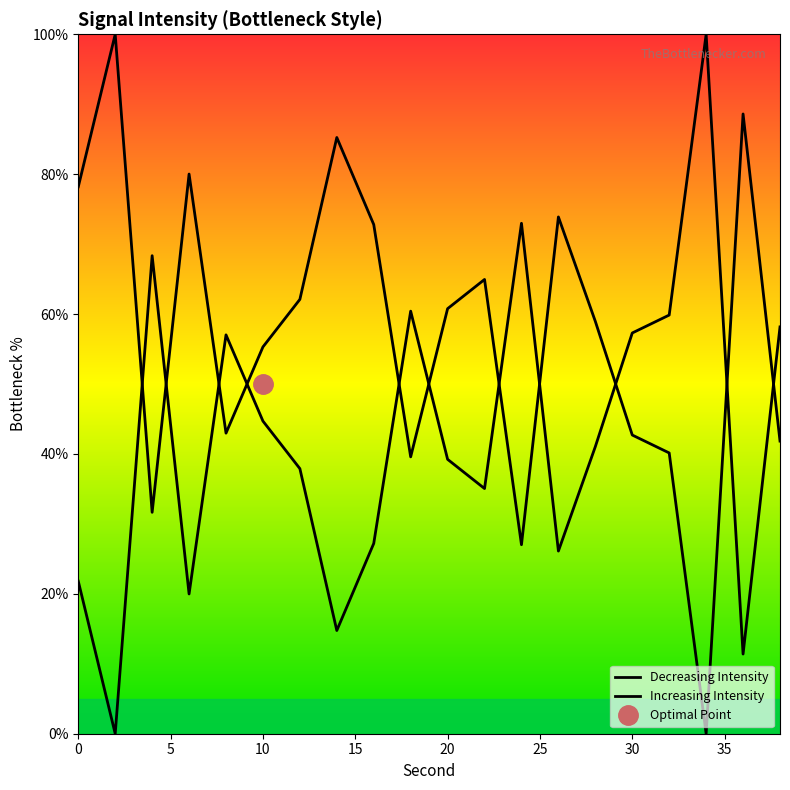

Is this an area chart (filled region under the line)?

No